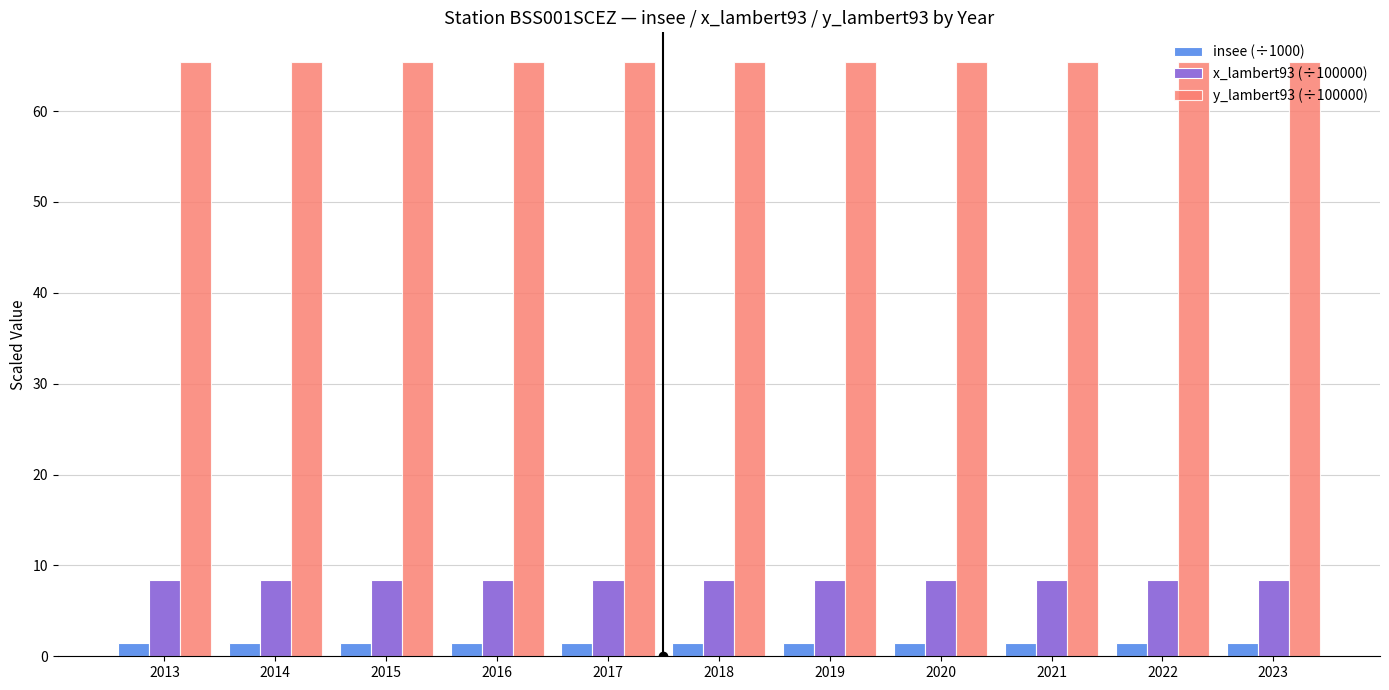

What is the value of the insee (÷1000) bar at the 5th from the left?

1.4